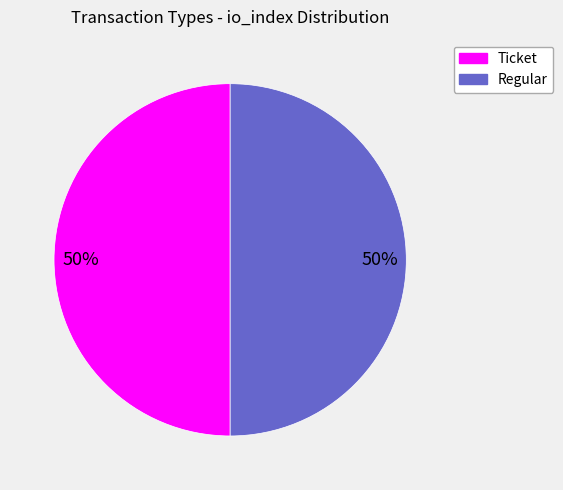

How many slices are in this pie chart?

2